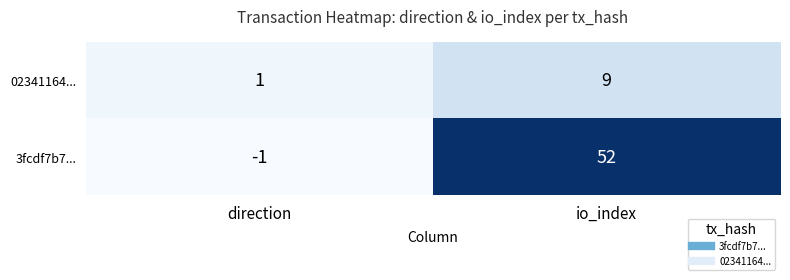

What is the average value of the 02341164... series?

5